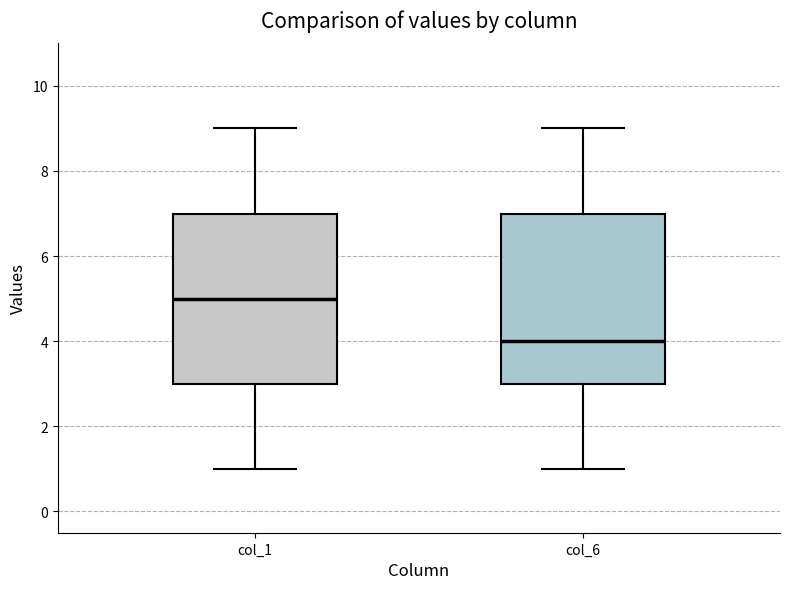

Which box has the lowest median line?

col_6